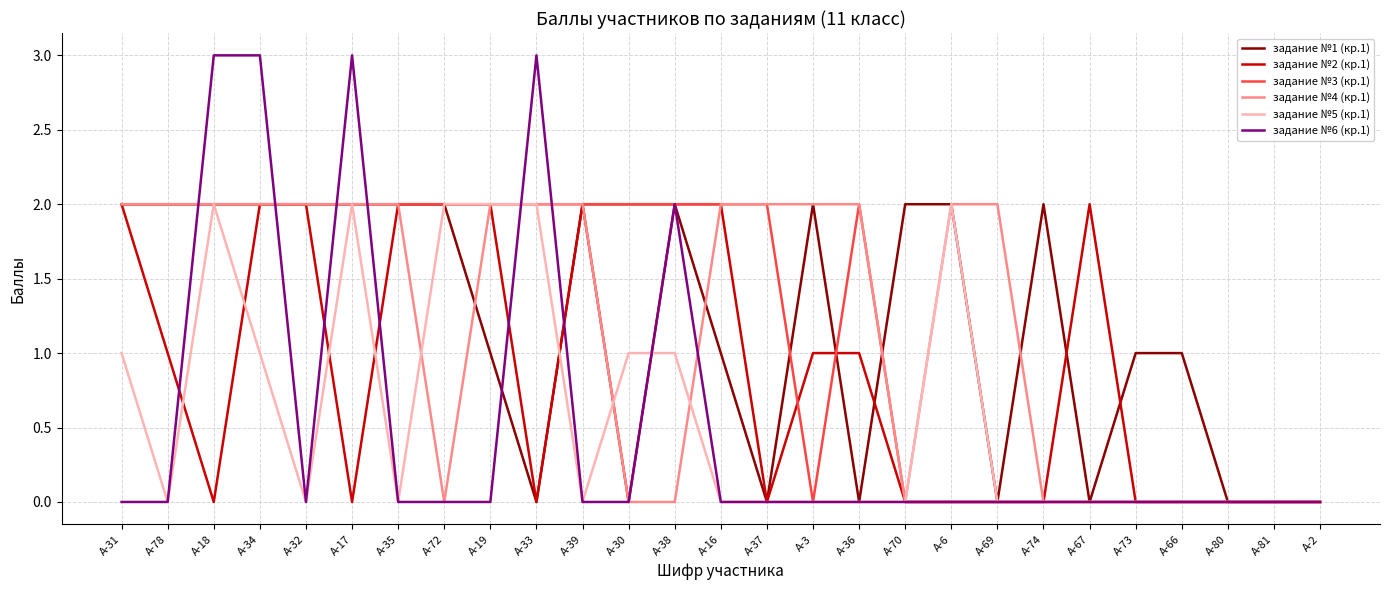

Between А-3 and А-70, which series saw the biggest shift?

задание №4 (кр.1)